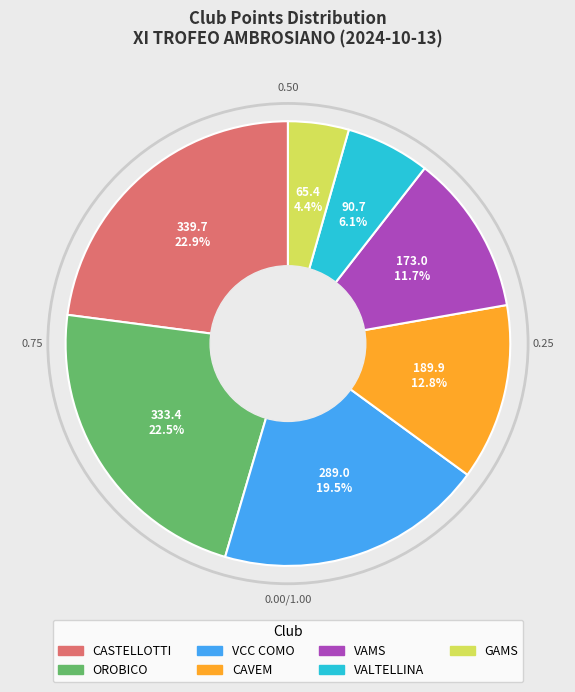

How many slices are in this pie chart?

7